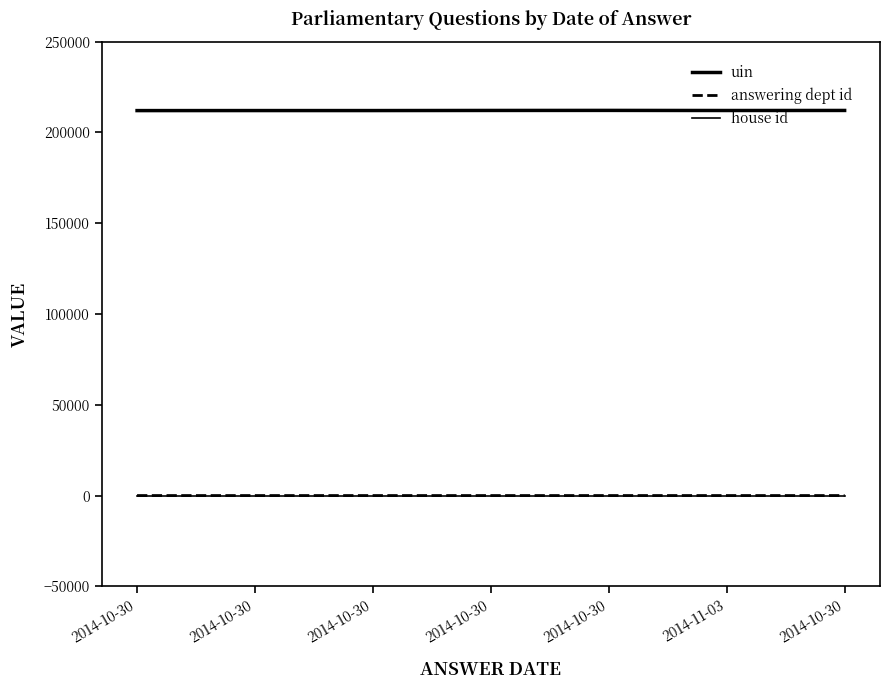

How many lines are shown in the chart?

3